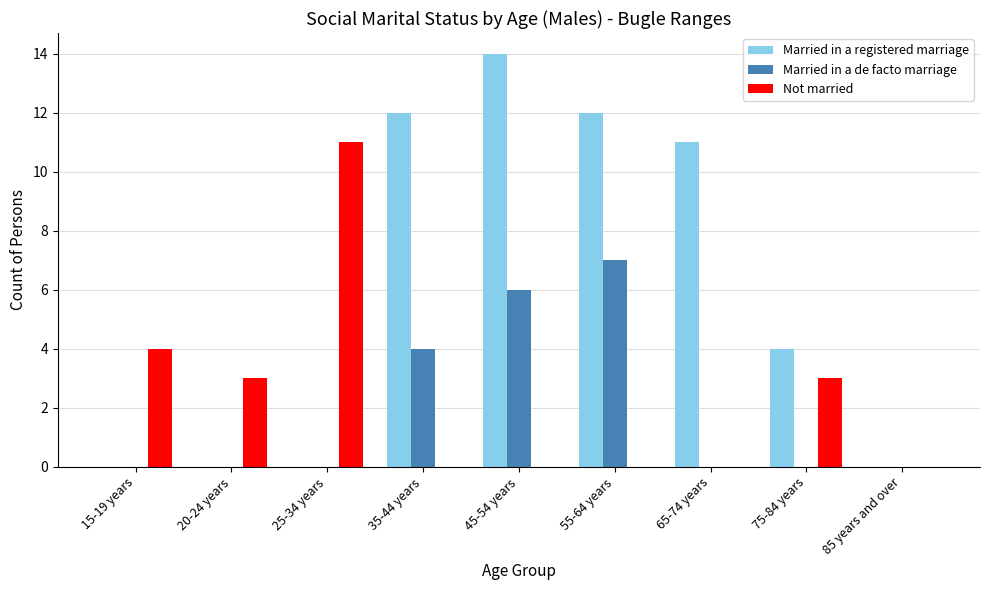

What is the average value of the Married in a registered marriage series?

6